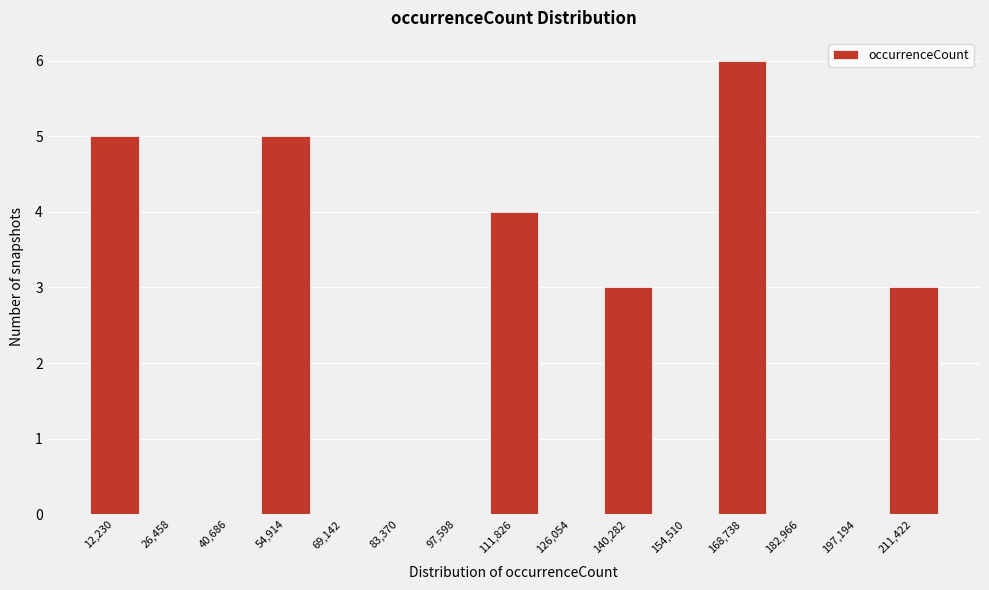

Reading left to right, what are all the values shown in this chart?

12,230=5	26,458=0	40,686=0	54,914=5	69,142=0	83,370=0	97,598=0	111,826=4	126,054=0	140,282=3	154,510=0	168,738=6	182,966=0	197,194=0	211,422=3